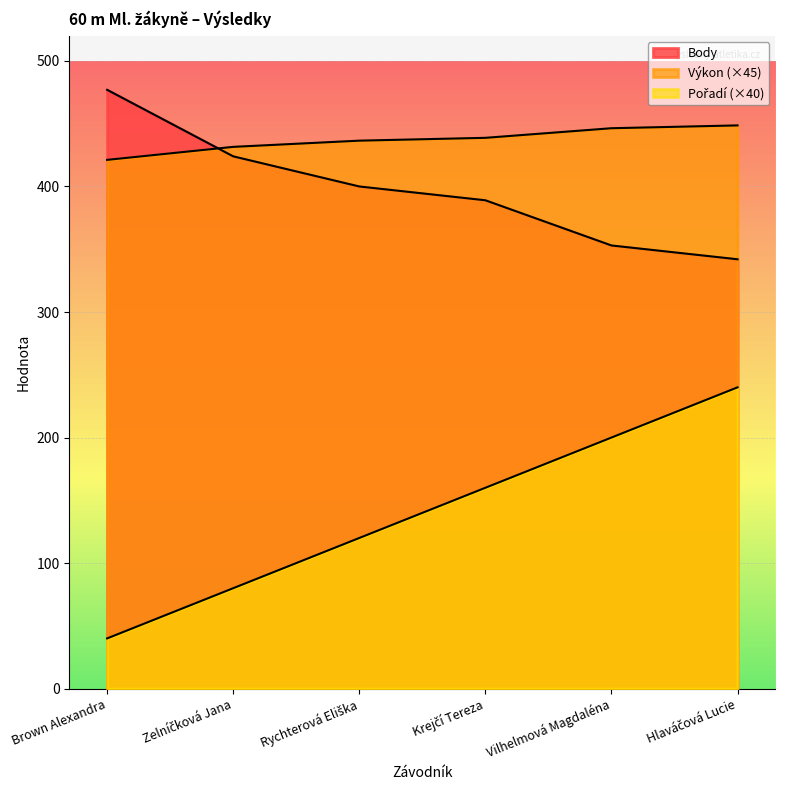

How many data points does each series have?

6